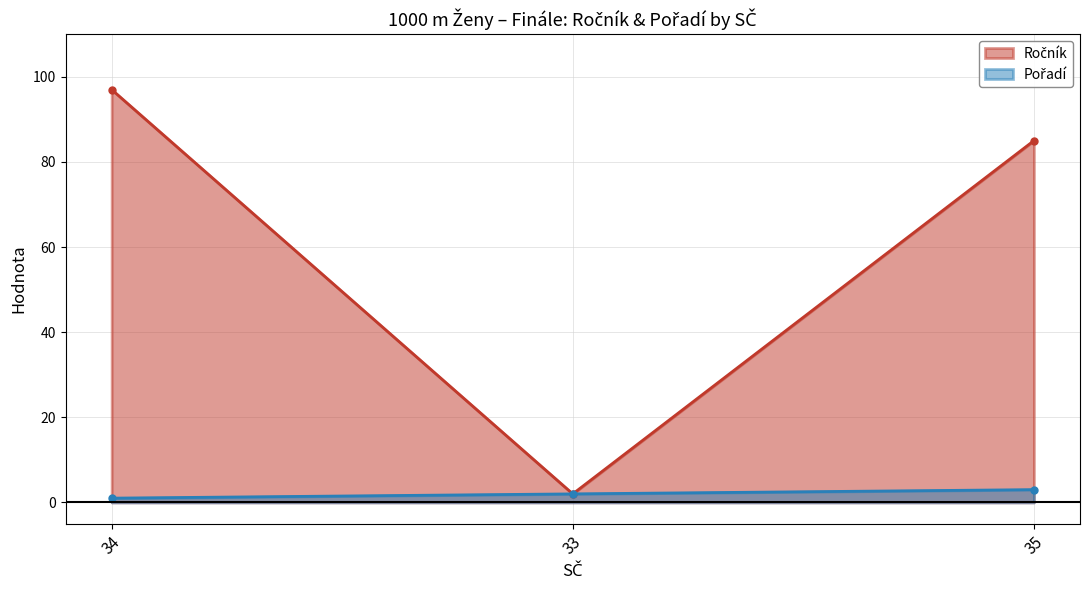

What is the label of the 2nd point from the left?

33